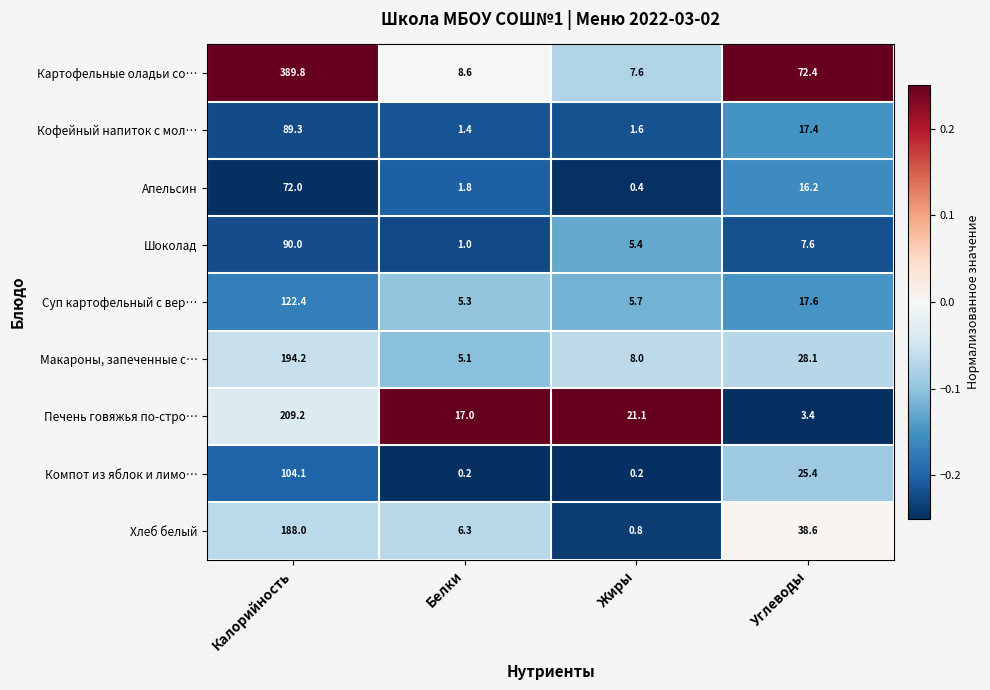

The Суп картофельный с вер… series shows 1.7 at Жиры. True or false?

False